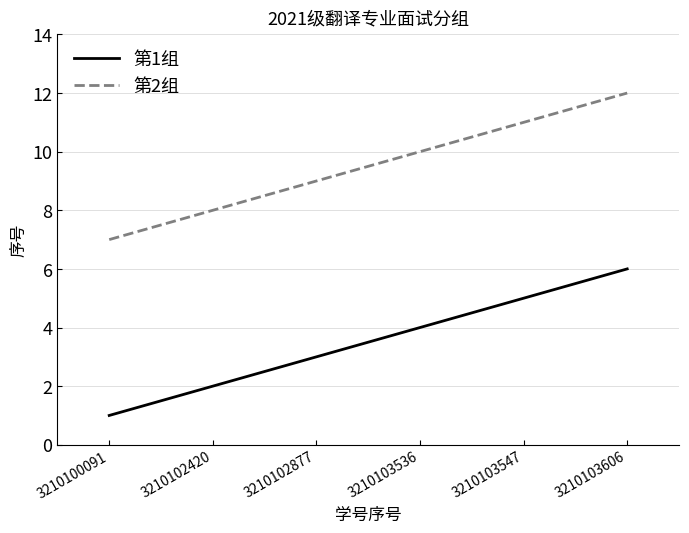

Is the value of 第1组 at 3210103536 greater than the value of 第2组 at 3210103536?

No